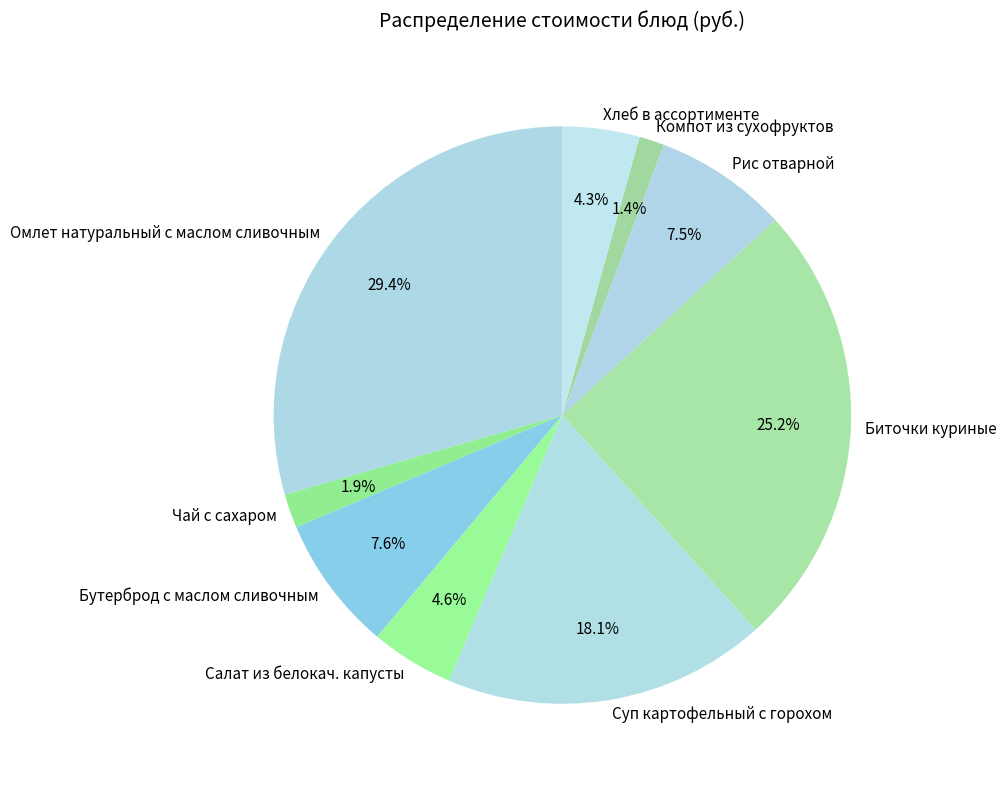

How much of the chart is everything except Салат из белокач. капусты?

95.4%